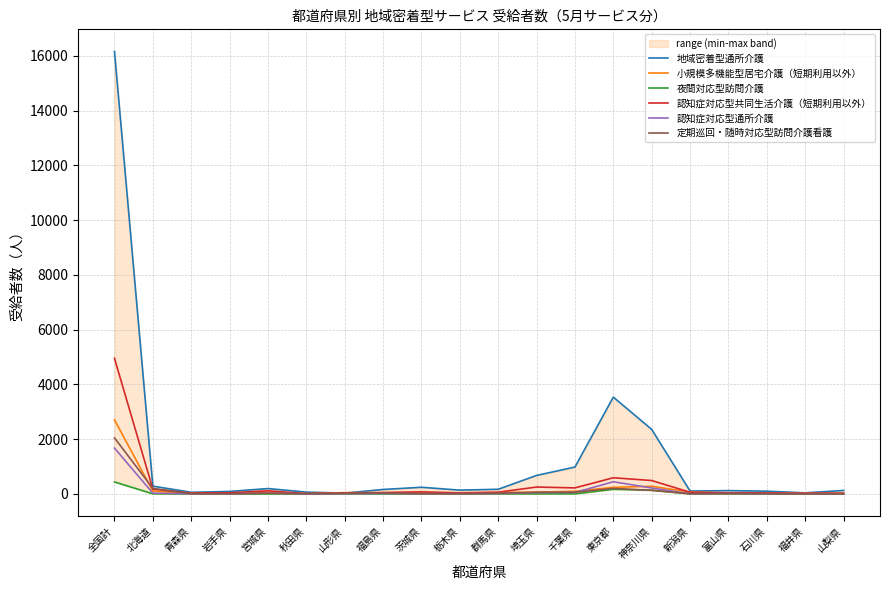

True or false: 地域密着型通所介護 has more than 2 points higher than both neighbors.

True